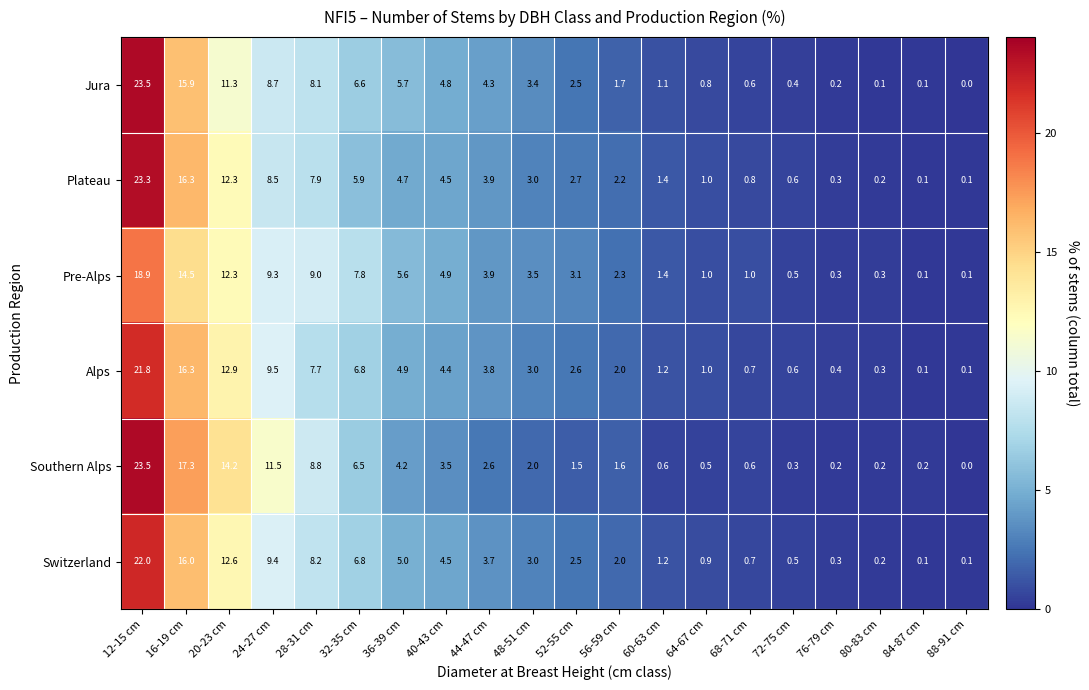

At 36-39 cm, list the series in order from largest to smallest.

Jura, Pre-Alps, Switzerland, Alps, Plateau, Southern Alps